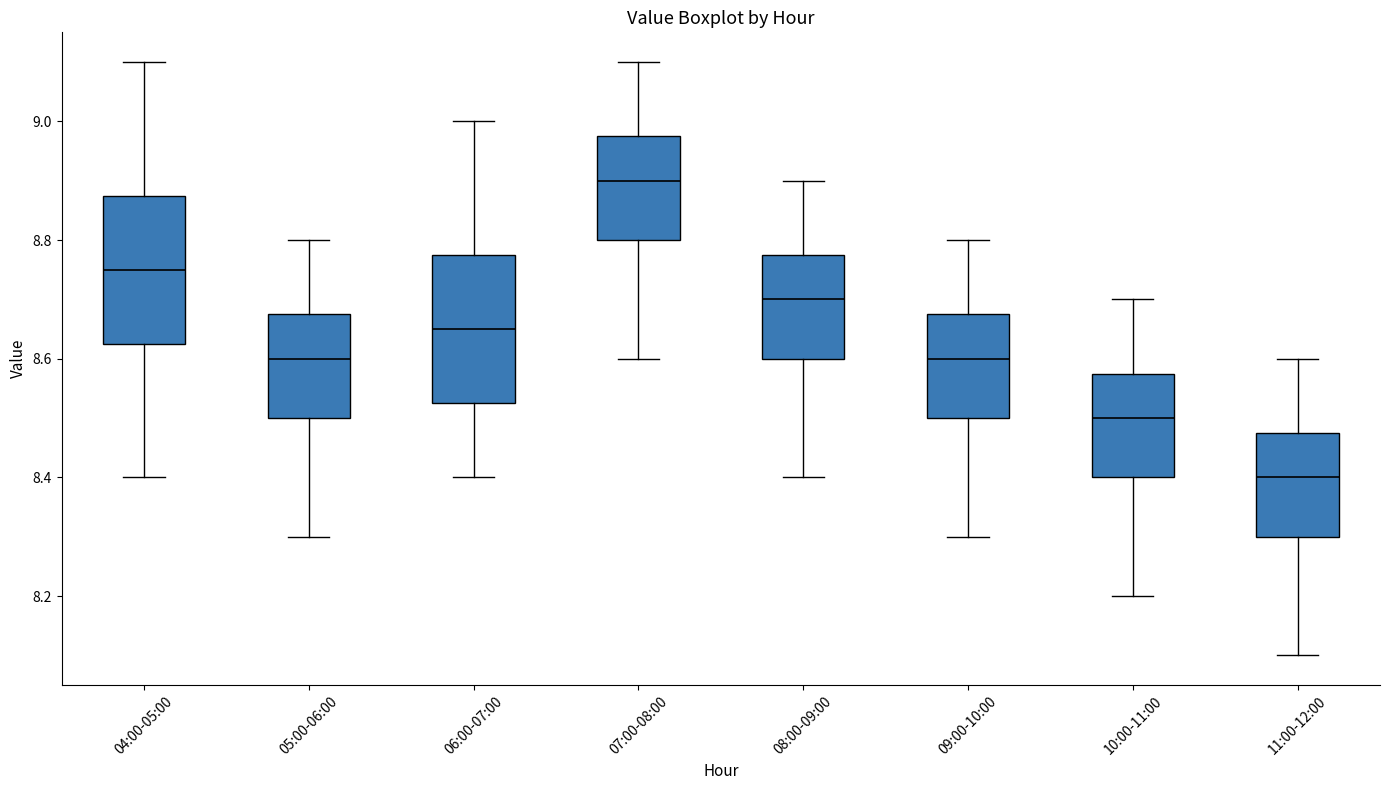

Where does the upper whisker of the box for 06:00-07:00 end on the y-axis? The values are not printed on the chart, so give them approximately, as read against the axis.

9.00